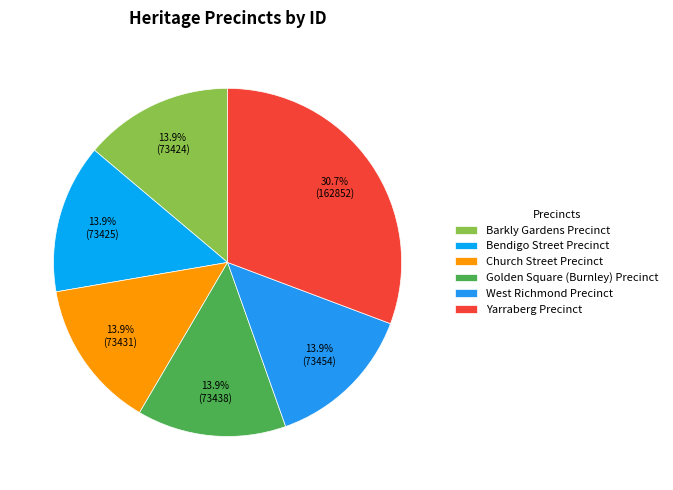

The Barkly Gardens Precinct slice represents 5% of the pie. True or false?

False